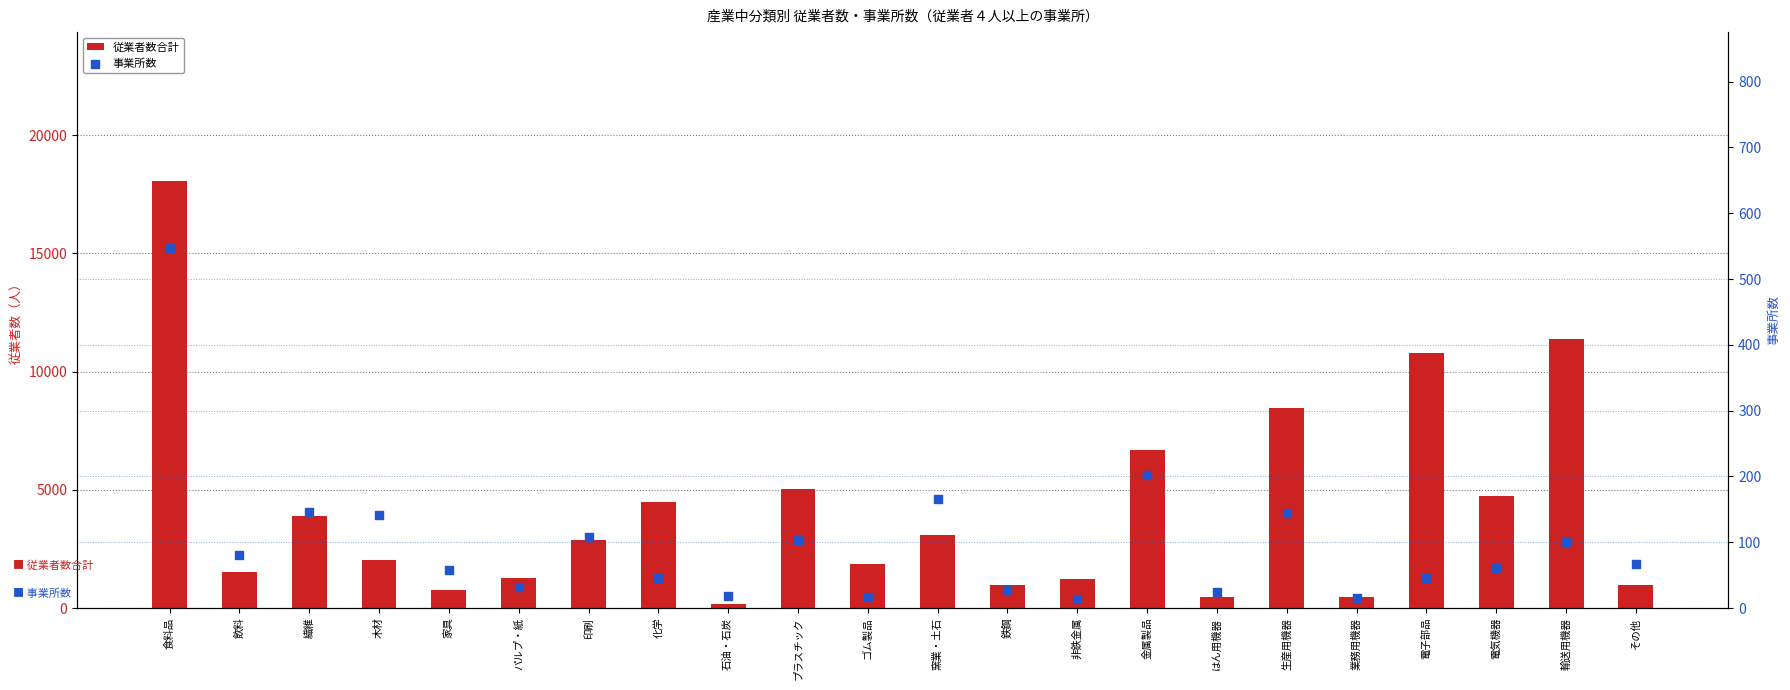

What are all the series names shown in the legend?

従業者数合計, 事業所数